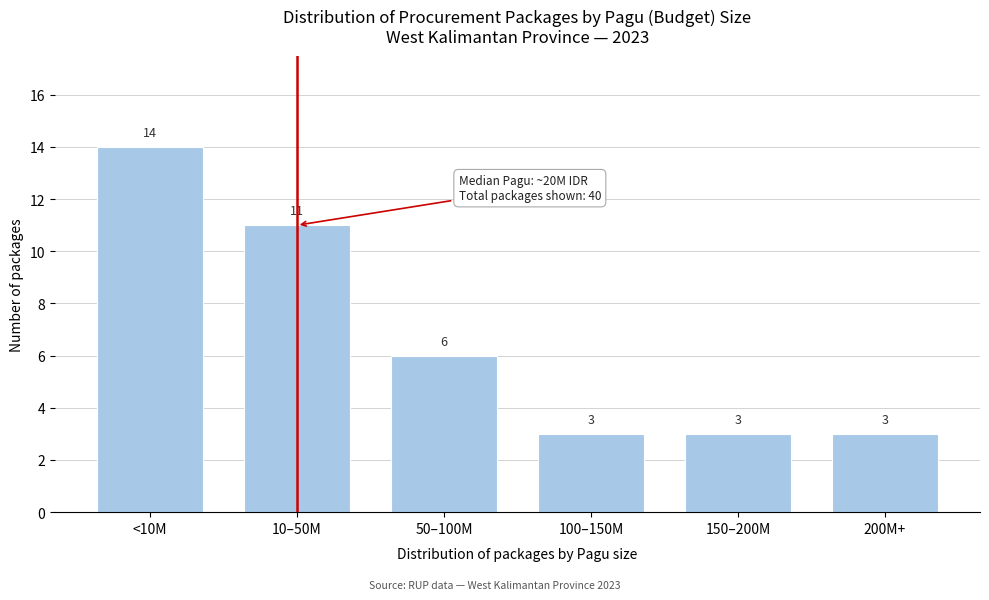

Reading left to right, list all the values displayed in this chart.

14	11	6	3	3	3